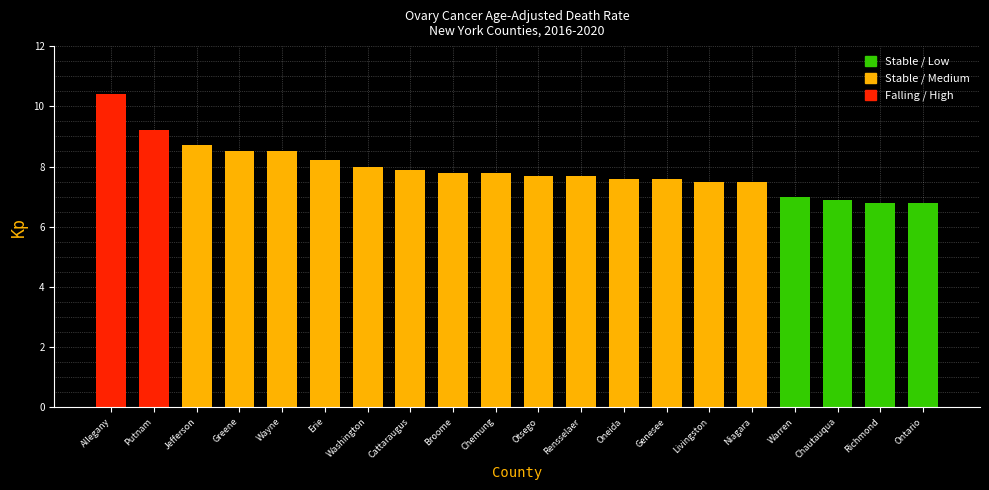

What is the sum of the values at Wayne and Niagara?

16.0